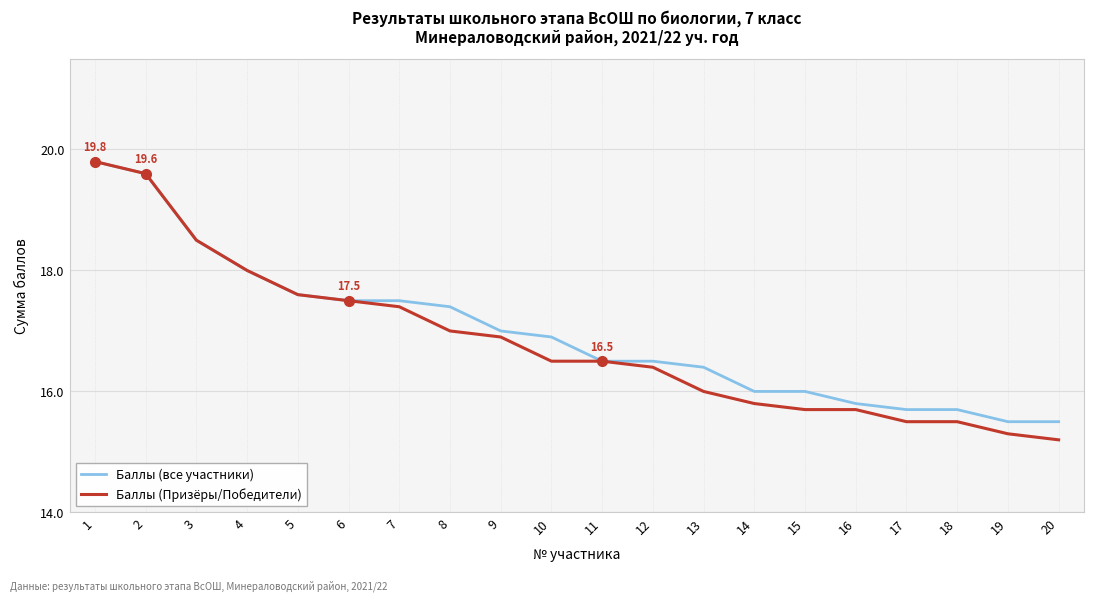

Is the value of Баллы (Призёры/Победители) at 11 greater than the value of Баллы (все участники) at 18?

Yes